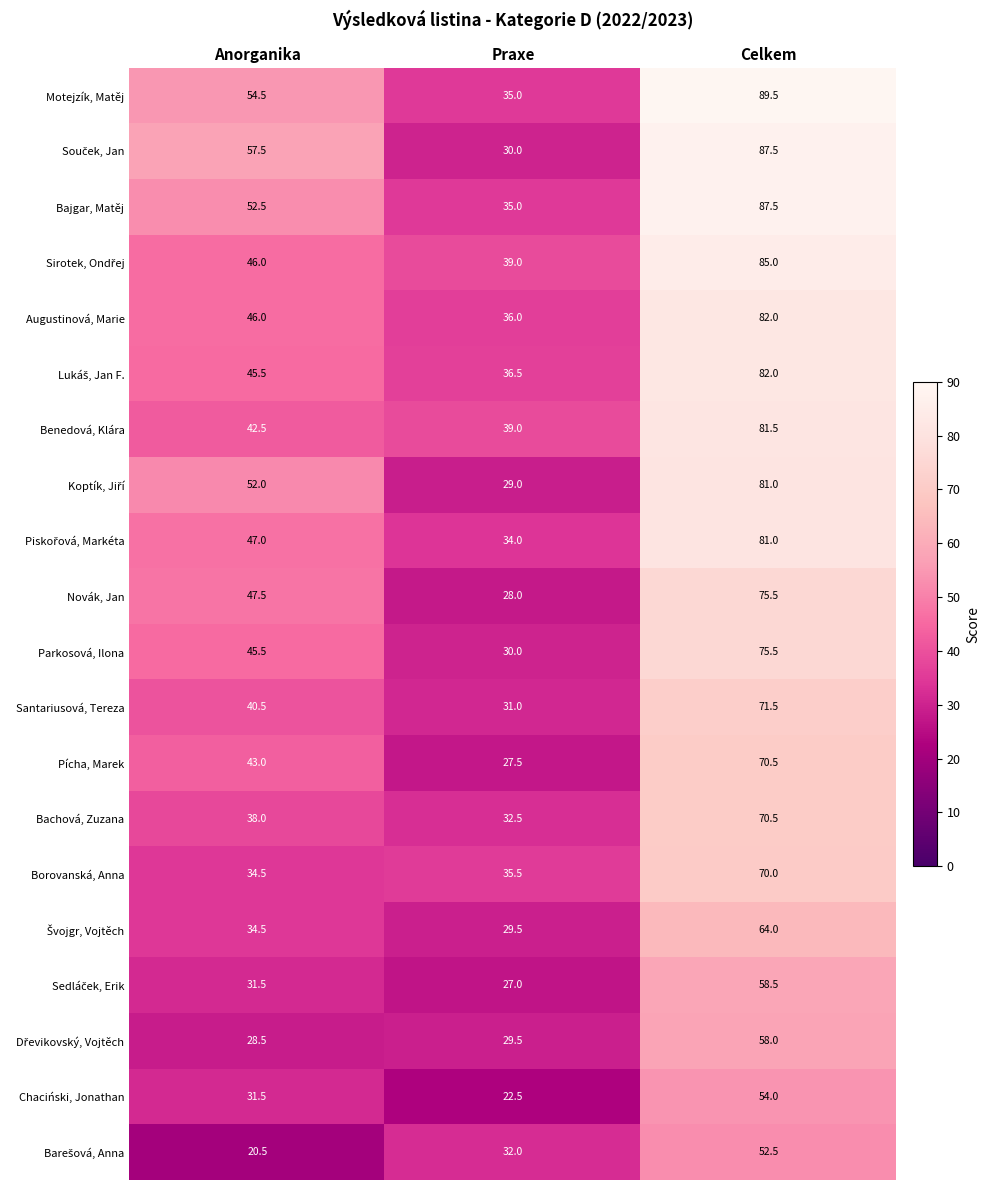

At which category is the sum across all series the highest?

Celkem